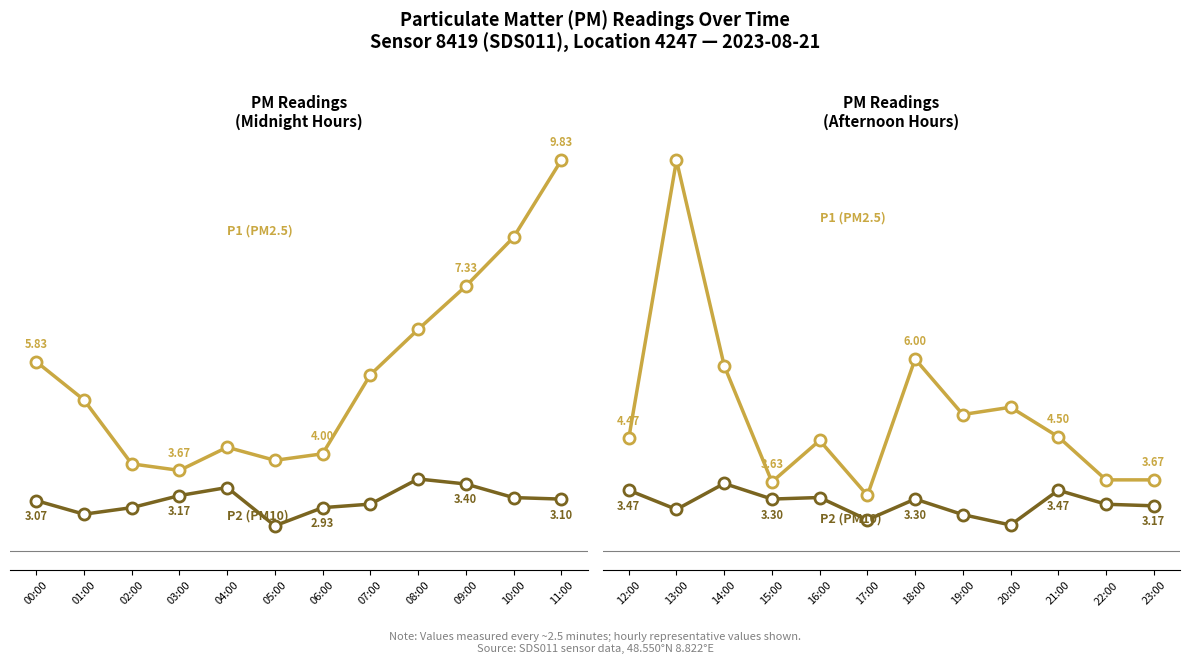

How many data points in PM2.5 (P1) are above 4?

8